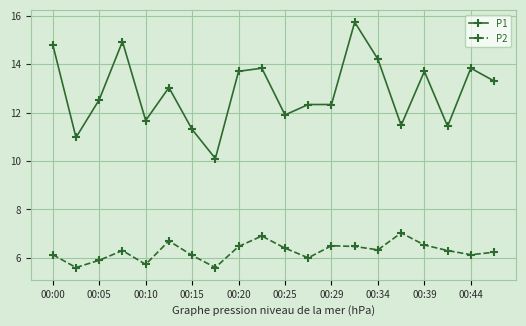

Which series has the largest range (max minus min)?

P1